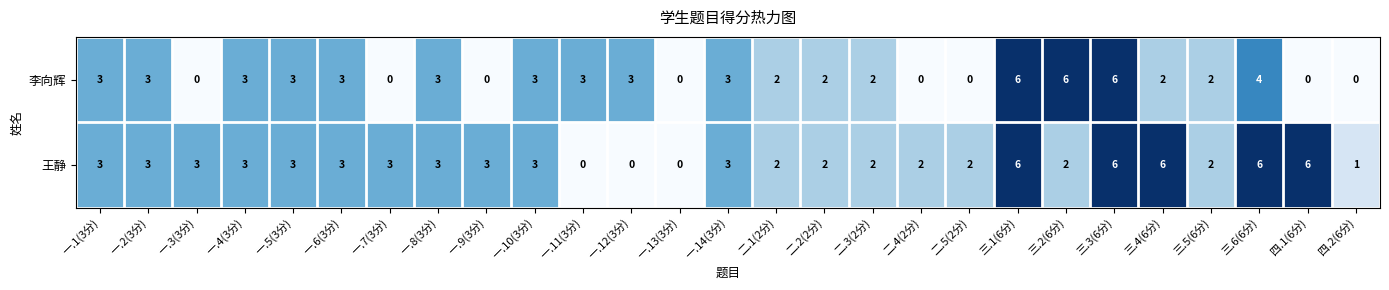

How many data points in 李向辉 are less than 3?

13